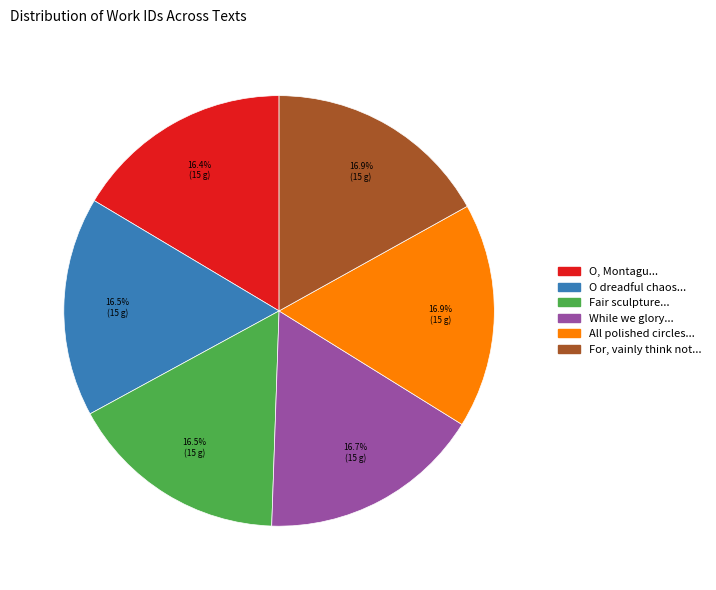

Does any single category account for the majority?

No